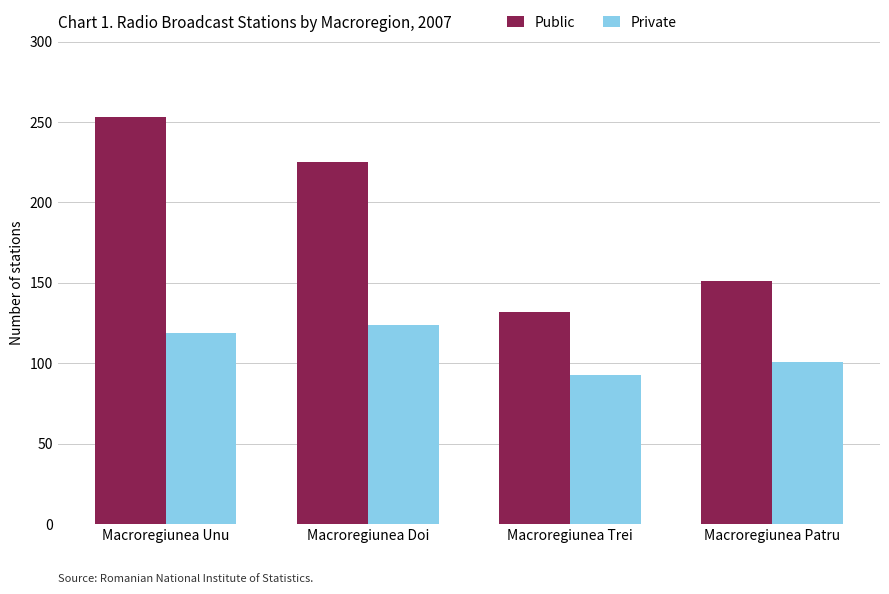

The Private series shows 28 at Macroregiunea Patru. True or false?

False